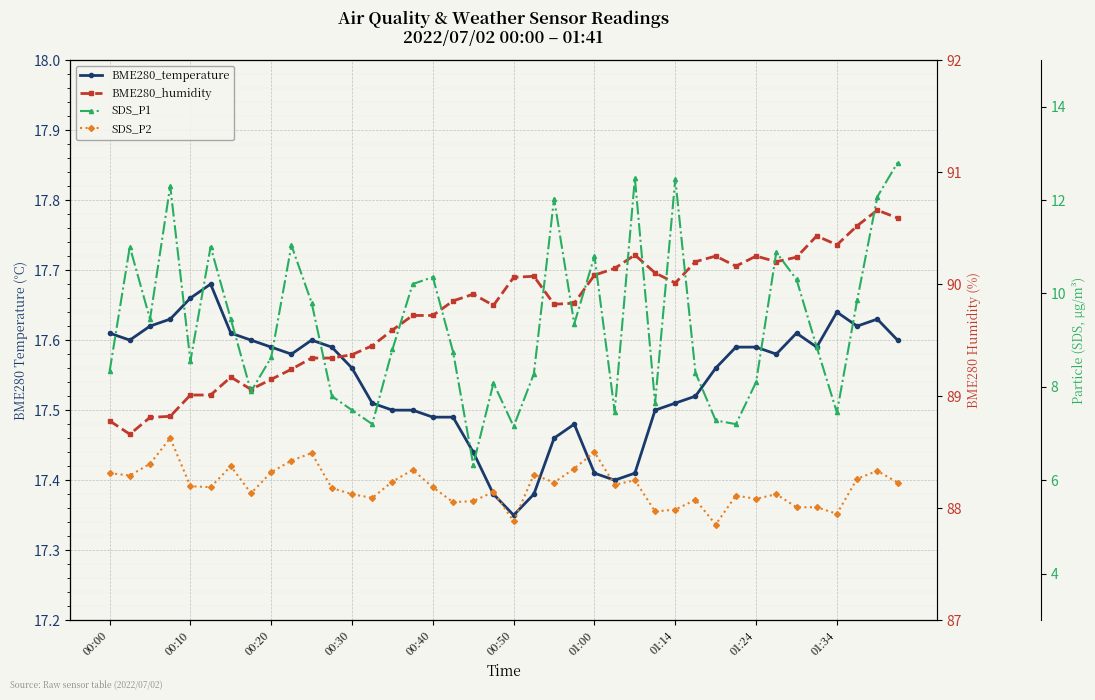

What is the value of the SDS_P1 point at the 14th from the left?

7.2